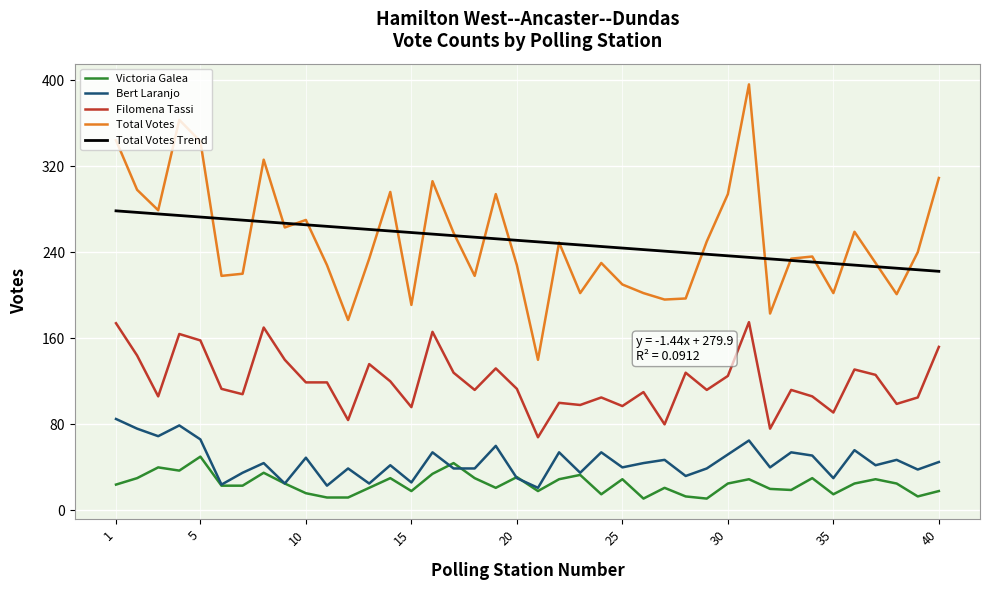

Which series has the widest spread of values?

Total Votes